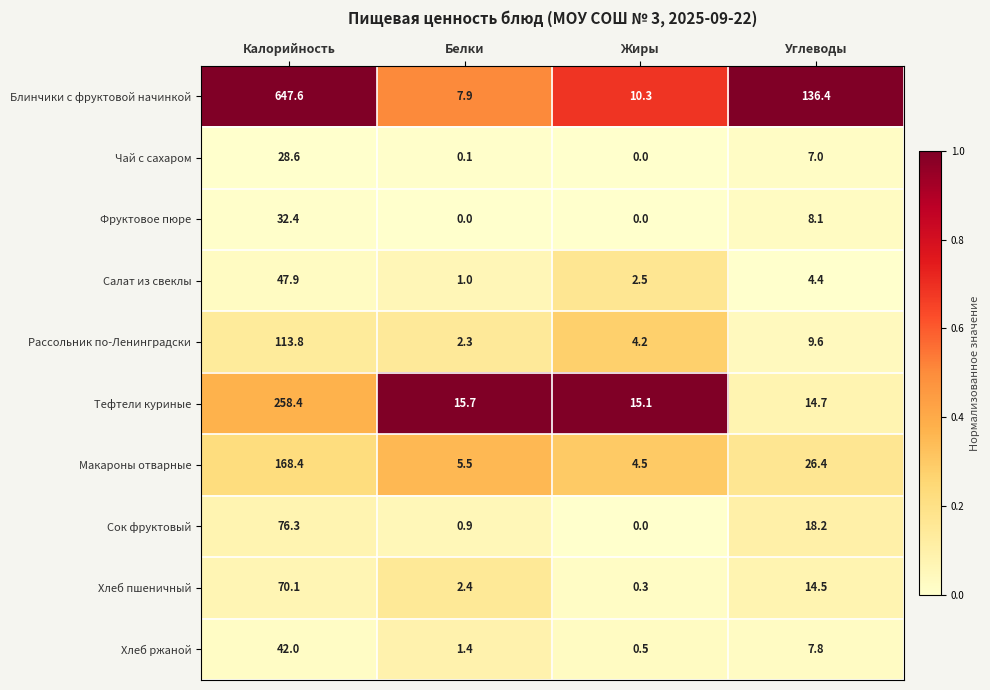

Which series has the widest spread of values?

Блинчики с фруктовой начинкой